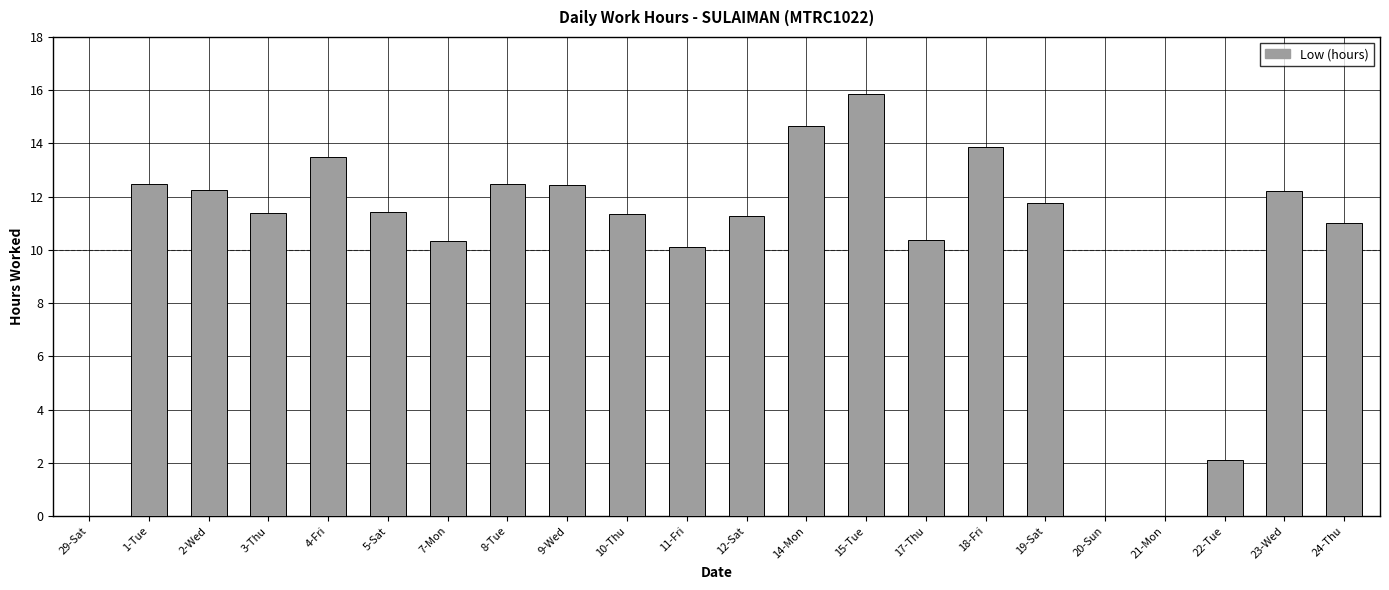

Which has a higher value, 21-Mon or 23-Wed?

23-Wed